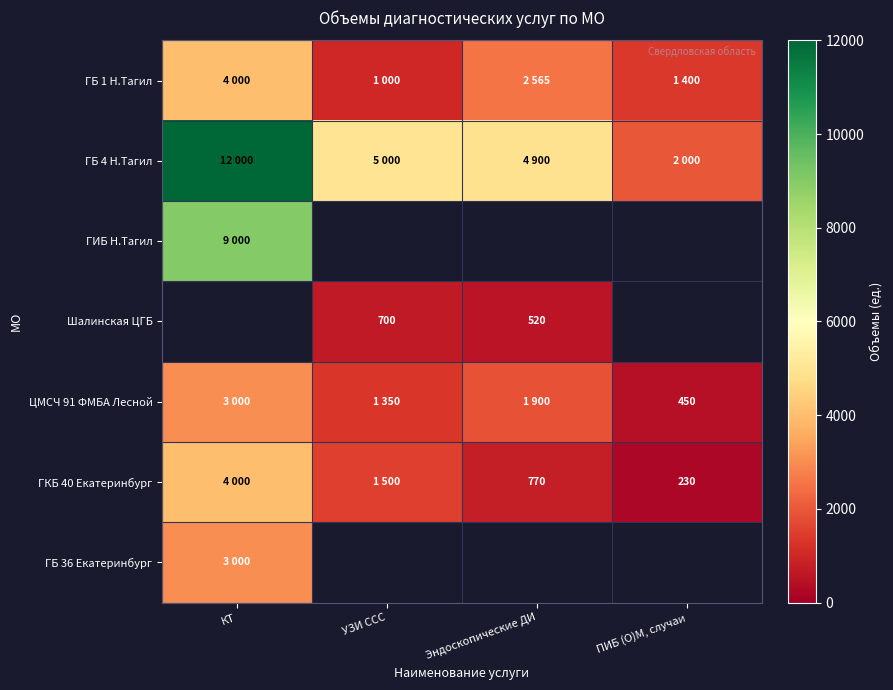

True or false: Шалинская ЦГБ has a value of 182 at Эндоскопические ДИ.

False